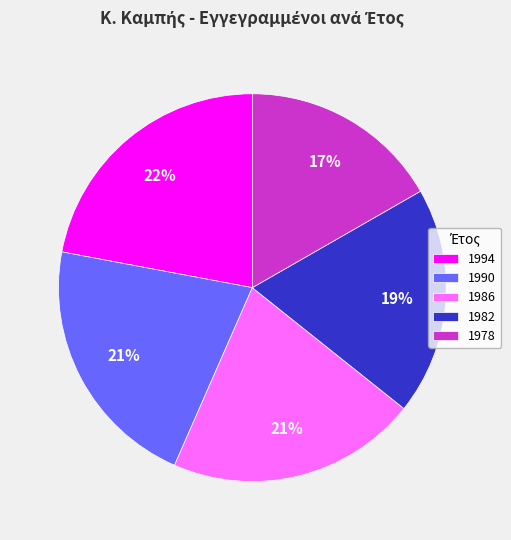

What percentage is the 1982 slice, to the nearest percent?

19%